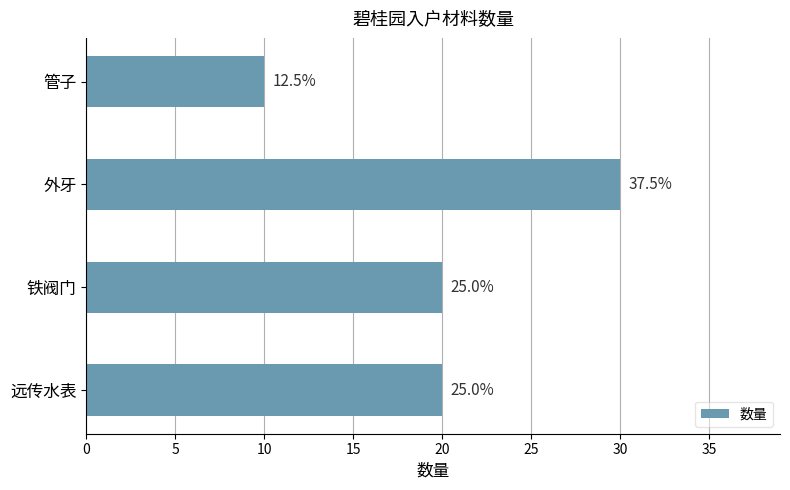

Does the chart contain any negative values?

No